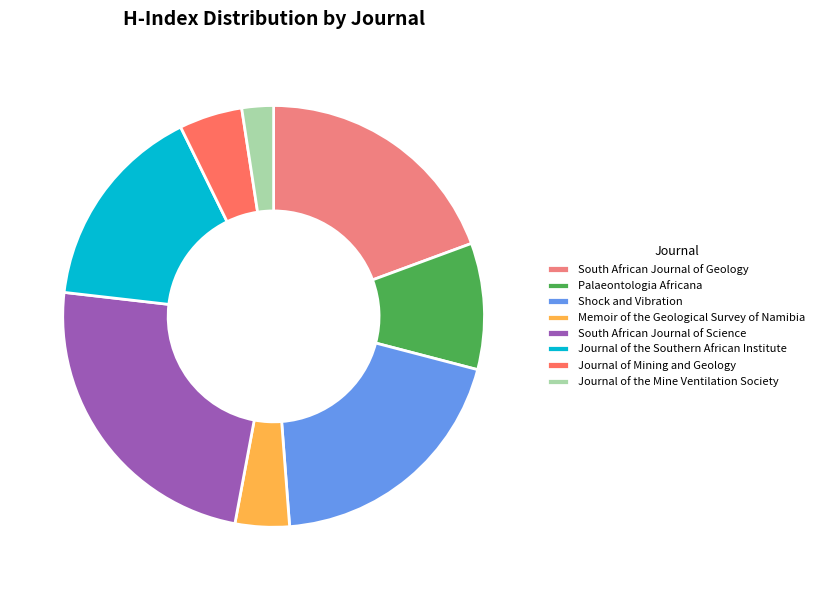

True or false: South African Journal of Science accounts for 24% of the total.

True